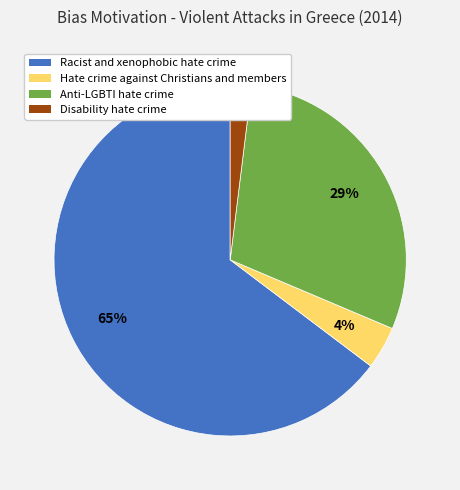

Is there any slice that represents more than half of the pie?

Yes